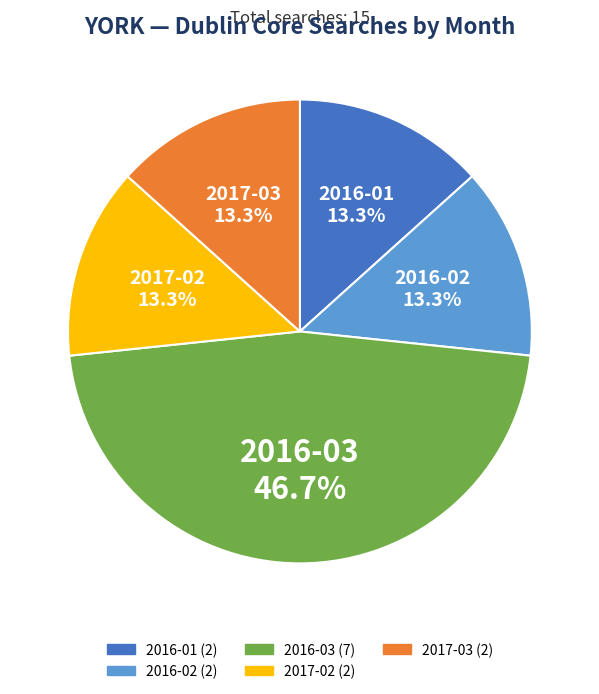

Does any single category account for the majority?

No